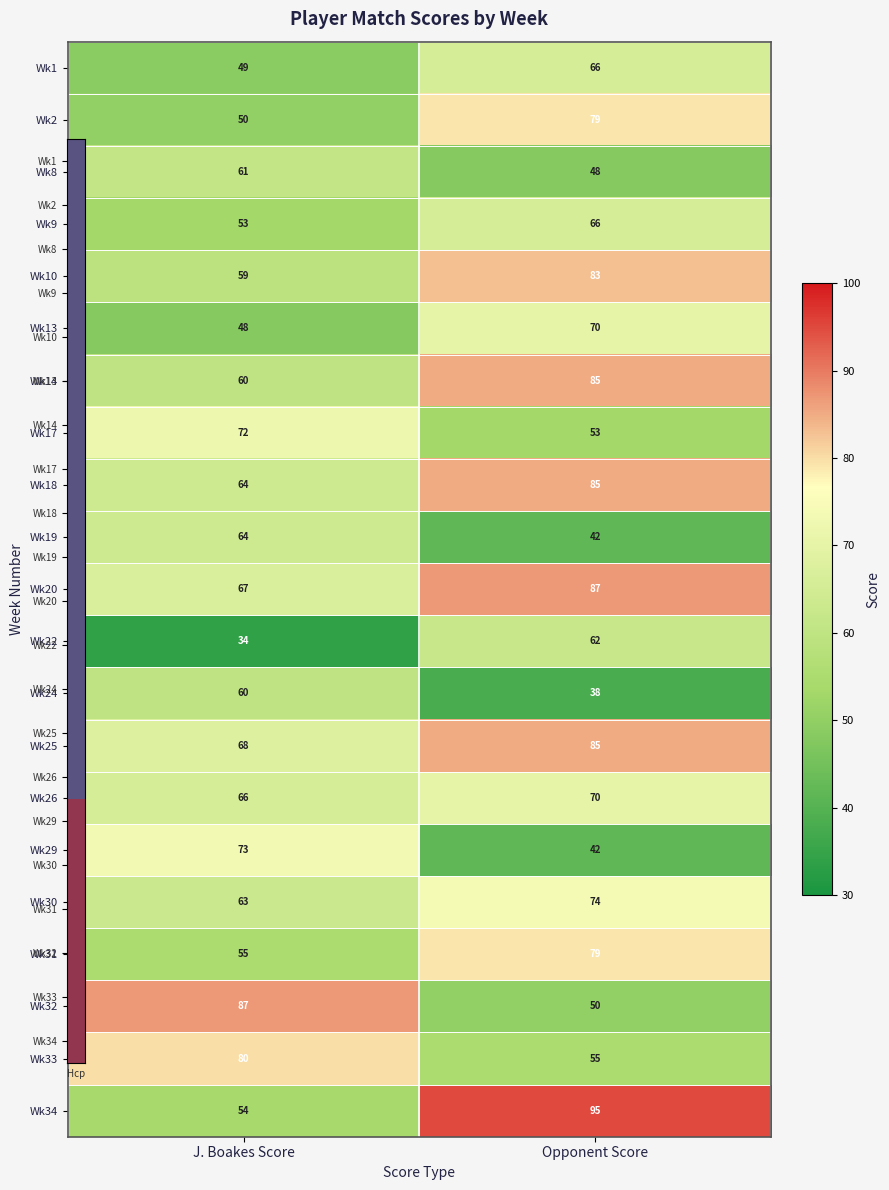

What is the sum of all Wk9 values?

119